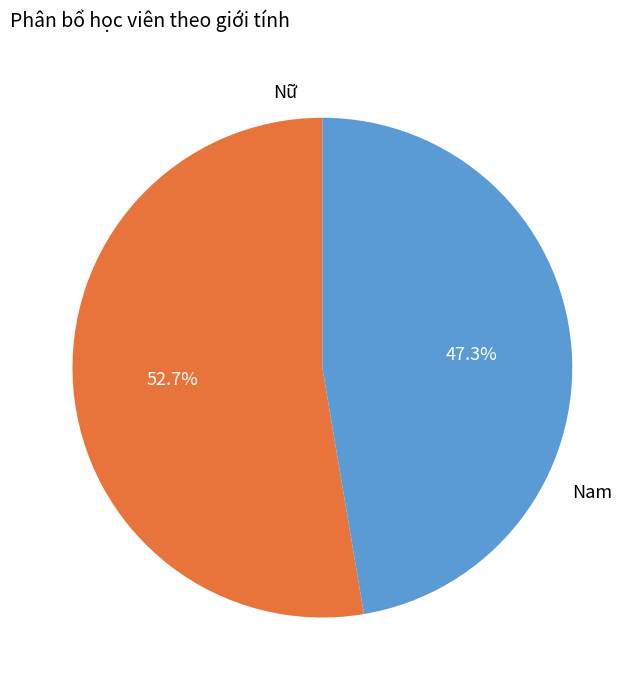

Is it true that Nam is 47% of the pie?

True